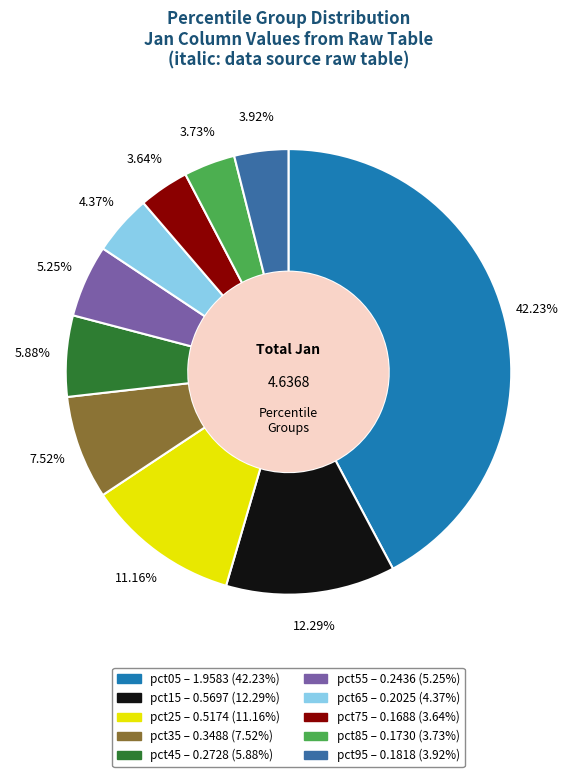

Is it true that pct25 is 22% of the pie?

False